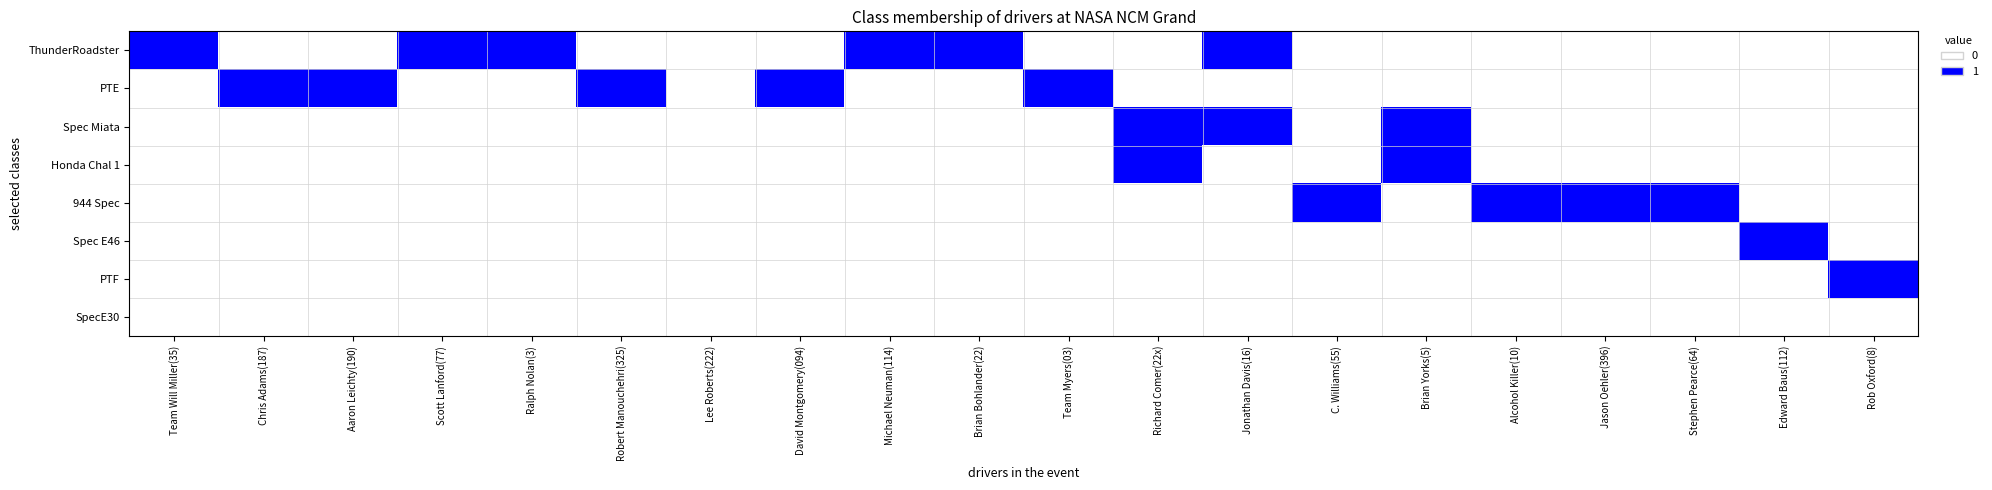

How many data points in PTE are above 0?

5